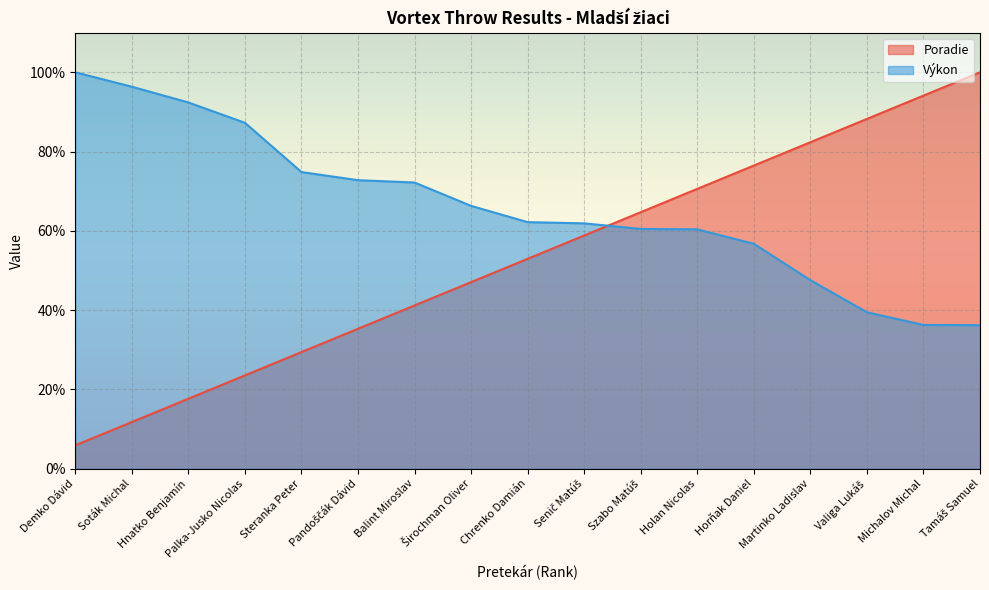

What is the maximum value for Poradie?

100.0